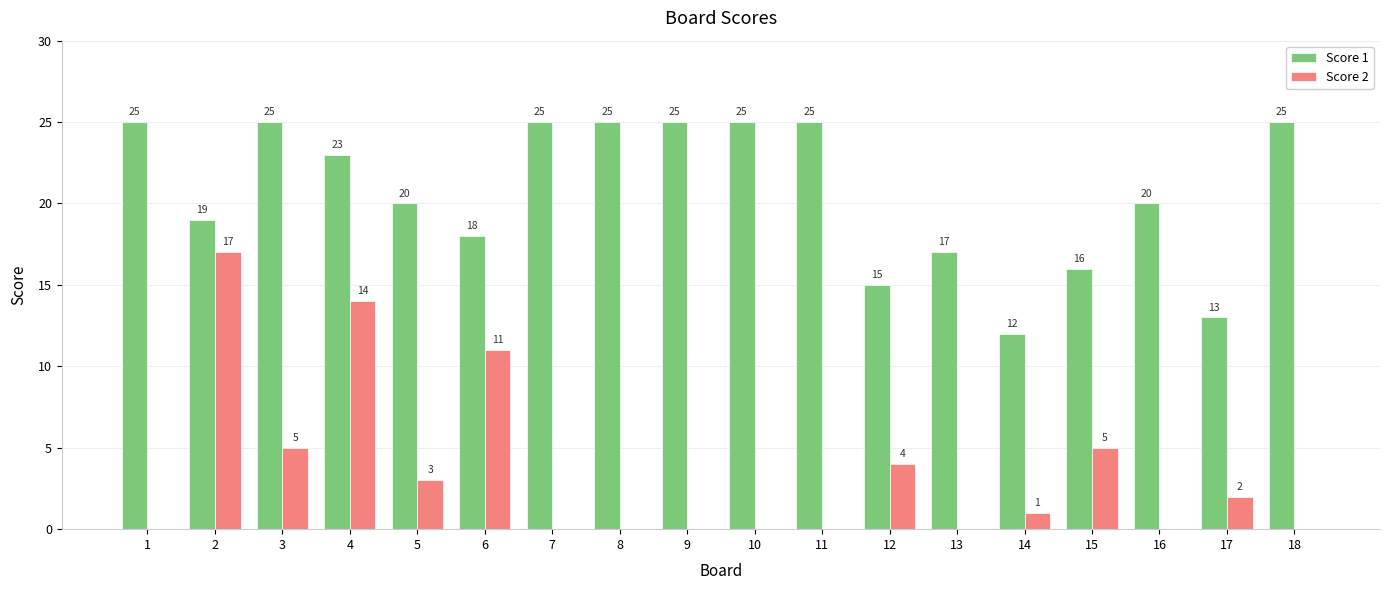

Reading left to right, what are all the values shown in this chart?

Score 1: 1=25	2=19	3=25	4=23	5=20	6=18	7=25	8=25	9=25	10=25	11=25	12=15	13=17	14=12	15=16	16=20	17=13	18=25
Score 2: 1=0	2=17	3=5	4=14	5=3	6=11	7=0	8=0	9=0	10=0	11=0	12=4	13=0	14=1	15=5	16=0	17=2	18=0